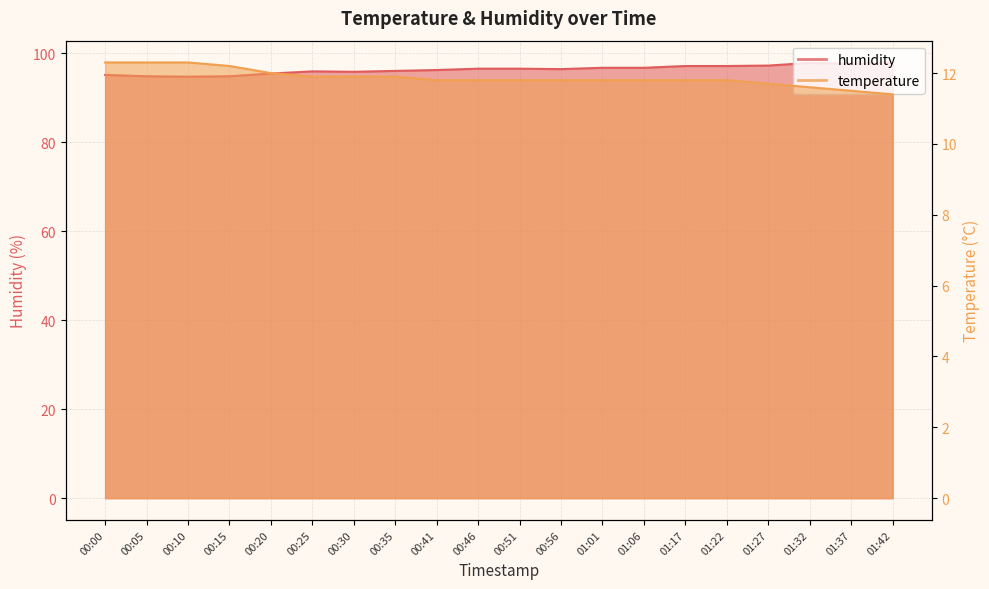

True or false: humidity has a value of 95.4 at 00:20.

True